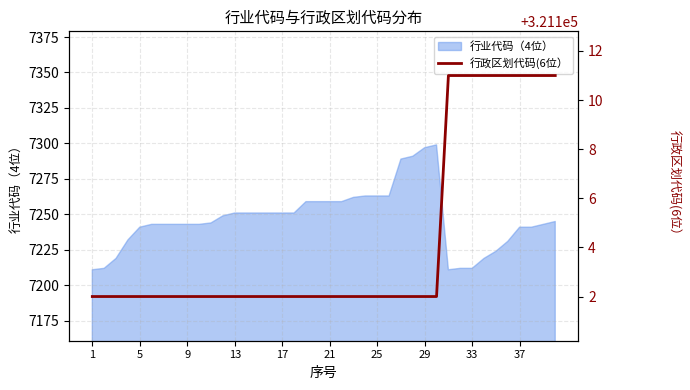

True or false: the data shows 508385 at 33.

False